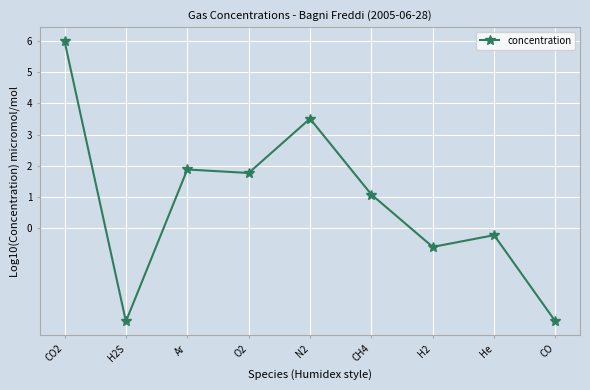

Which has a higher value, CH4 or H2?

CH4